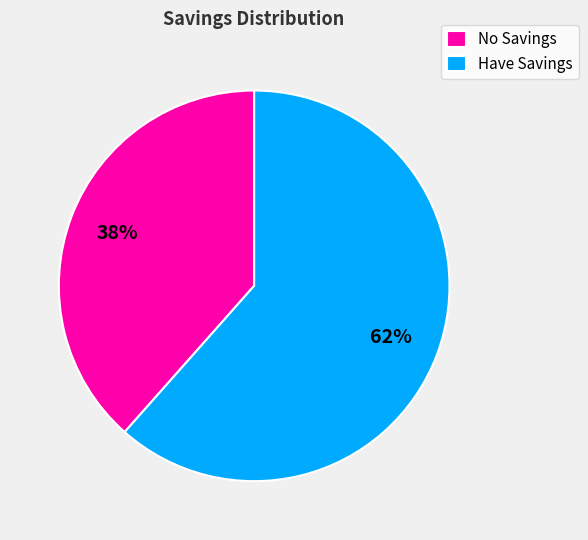

To the nearest percent, what portion does No Savings represent?

38%